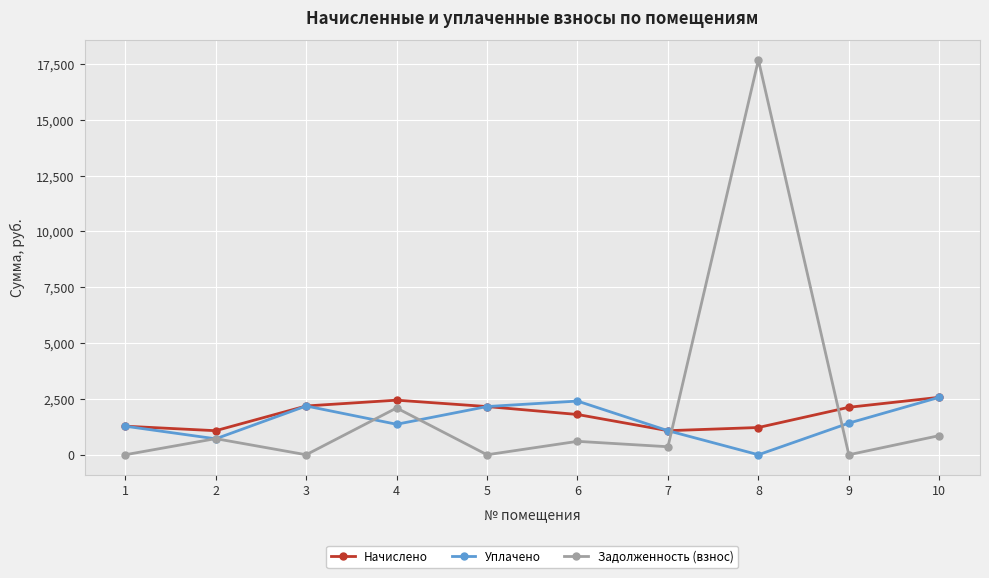

At how many categories does at least one series exceed 12181?

1